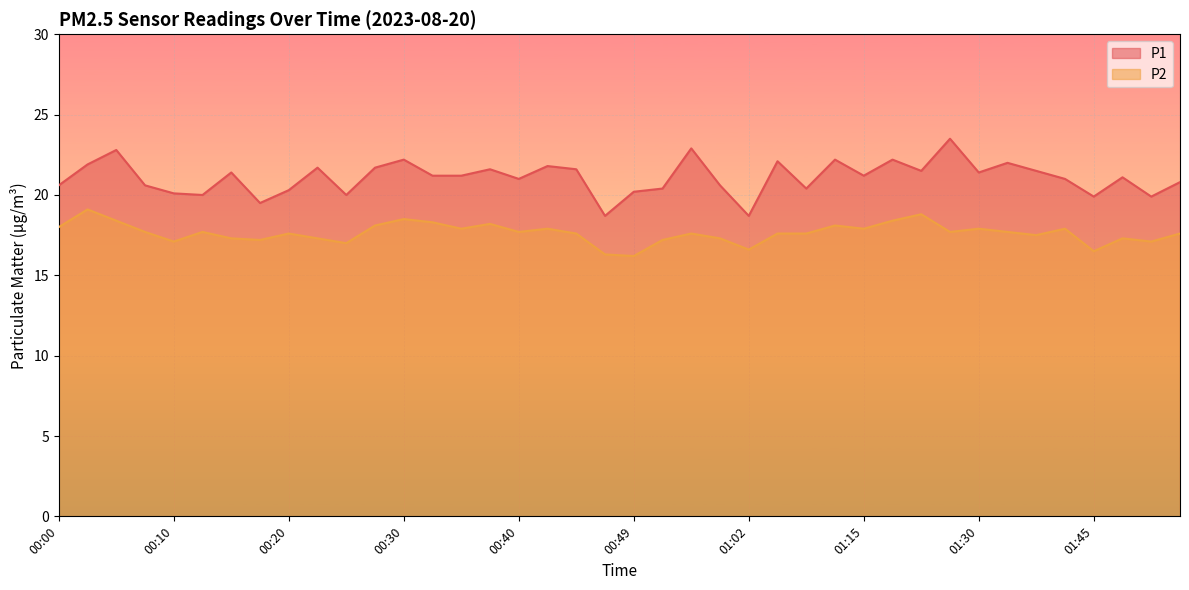

What is the spread (max minus min) of values at 00:32?

2.9